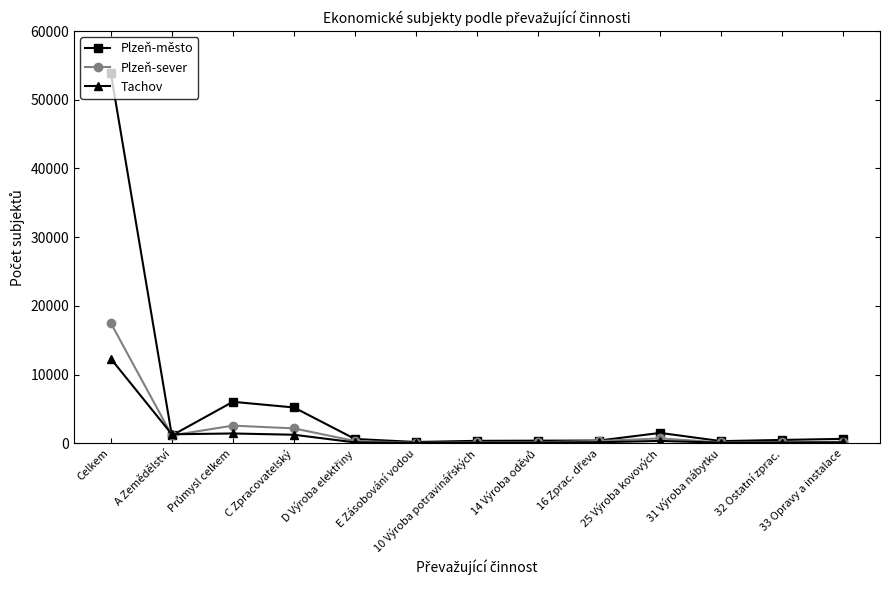

Which series has the largest range (max minus min)?

Plzeň-město